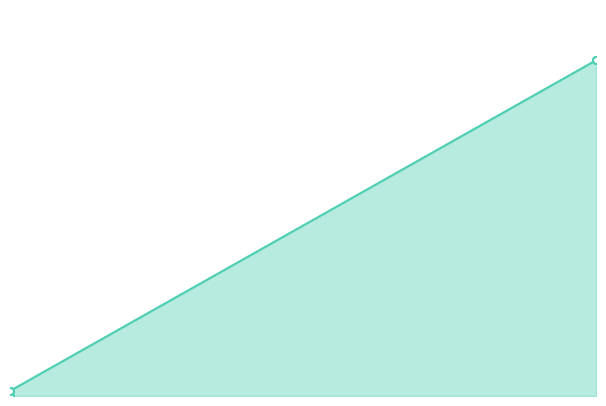

Does the chart have visible grid lines?

No